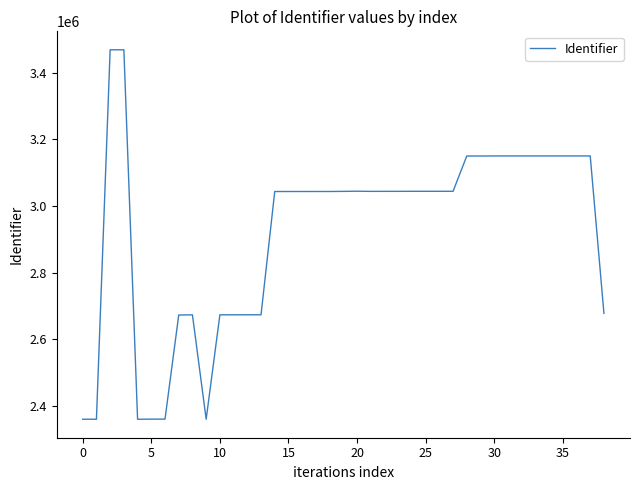

What is the maximum value shown in the chart?

3468449